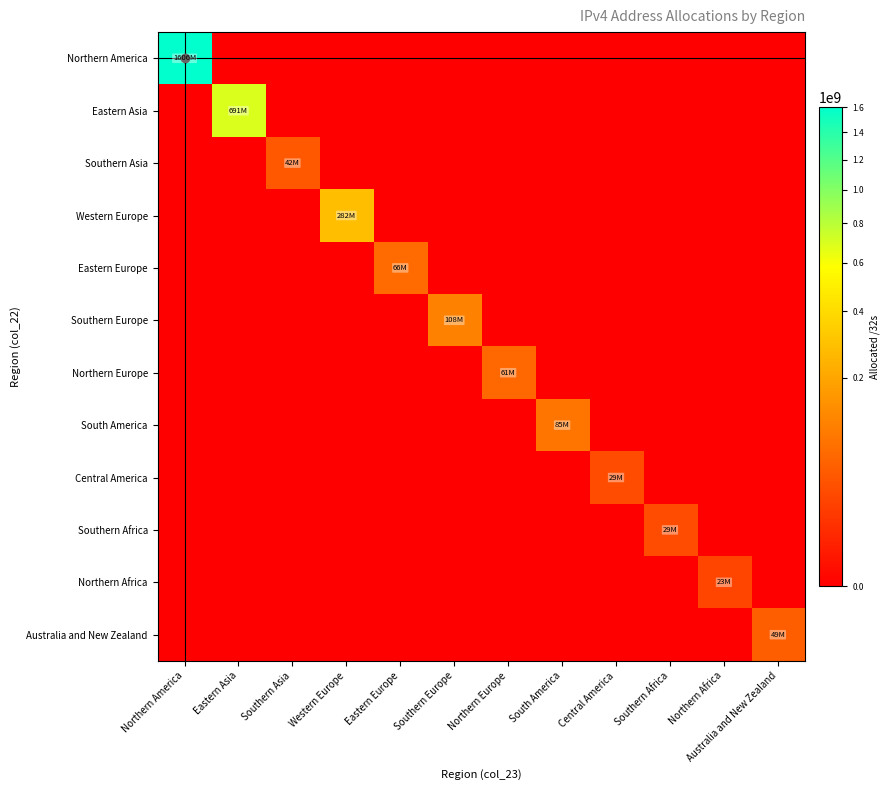

Reading left to right, transcribe all the data shown in this chart.

Northern America: Northern America=1605776128	Eastern Asia=0	Southern Asia=0	Western Europe=0	Eastern Europe=0	Southern Europe=0	Northern Europe=0	South America=0	Central America=0	Southern Africa=0	Northern Africa=0	Australia and New Zealand=0
Eastern Asia: Northern America=0	Eastern Asia=691327167	Southern Asia=0	Western Europe=0	Eastern Europe=0	Southern Europe=0	Northern Europe=0	South America=0	Central America=0	Southern Africa=0	Northern Africa=0	Australia and New Zealand=0
Southern Asia: Northern America=0	Eastern Asia=0	Southern Asia=41542144	Western Europe=0	Eastern Europe=0	Southern Europe=0	Northern Europe=0	South America=0	Central America=0	Southern Africa=0	Northern Africa=0	Australia and New Zealand=0
Western Europe: Northern America=0	Eastern Asia=0	Southern Asia=0	Western Europe=281914872	Eastern Europe=0	Southern Europe=0	Northern Europe=0	South America=0	Central America=0	Southern Africa=0	Northern Africa=0	Australia and New Zealand=0
Eastern Europe: Northern America=0	Eastern Asia=0	Southern Asia=0	Western Europe=0	Eastern Europe=66409032	Southern Europe=0	Northern Europe=0	South America=0	Central America=0	Southern Africa=0	Northern Africa=0	Australia and New Zealand=0
Southern Europe: Northern America=0	Eastern Asia=0	Southern Asia=0	Western Europe=0	Eastern Europe=0	Southern Europe=107645520	Northern Europe=0	South America=0	Central America=0	Southern Africa=0	Northern Africa=0	Australia and New Zealand=0
Northern Europe: Northern America=0	Eastern Asia=0	Southern Asia=0	Western Europe=0	Eastern Europe=0	Southern Europe=0	Northern Europe=60635208	South America=0	Central America=0	Southern Africa=0	Northern Africa=0	Australia and New Zealand=0
South America: Northern America=0	Eastern Asia=0	Southern Asia=0	Western Europe=0	Eastern Europe=0	Southern Europe=0	Northern Europe=0	South America=84680192	Central America=0	Southern Africa=0	Northern Africa=0	Australia and New Zealand=0
Central America: Northern America=0	Eastern Asia=0	Southern Asia=0	Western Europe=0	Eastern Europe=0	Southern Europe=0	Northern Europe=0	South America=0	Central America=28885504	Southern Africa=0	Northern Africa=0	Australia and New Zealand=0
Southern Africa: Northern America=0	Eastern Asia=0	Southern Asia=0	Western Europe=0	Eastern Europe=0	Southern Europe=0	Northern Europe=0	South America=0	Central America=0	Southern Africa=29082880	Northern Africa=0	Australia and New Zealand=0
Northern Africa: Northern America=0	Eastern Asia=0	Southern Asia=0	Western Europe=0	Eastern Europe=0	Southern Europe=0	Northern Europe=0	South America=0	Central America=0	Southern Africa=0	Northern Africa=22823424	Australia and New Zealand=0
Australia and New Zealand: Northern America=0	Eastern Asia=0	Southern Asia=0	Western Europe=0	Eastern Europe=0	Southern Europe=0	Northern Europe=0	South America=0	Central America=0	Southern Africa=0	Northern Africa=0	Australia and New Zealand=48522752